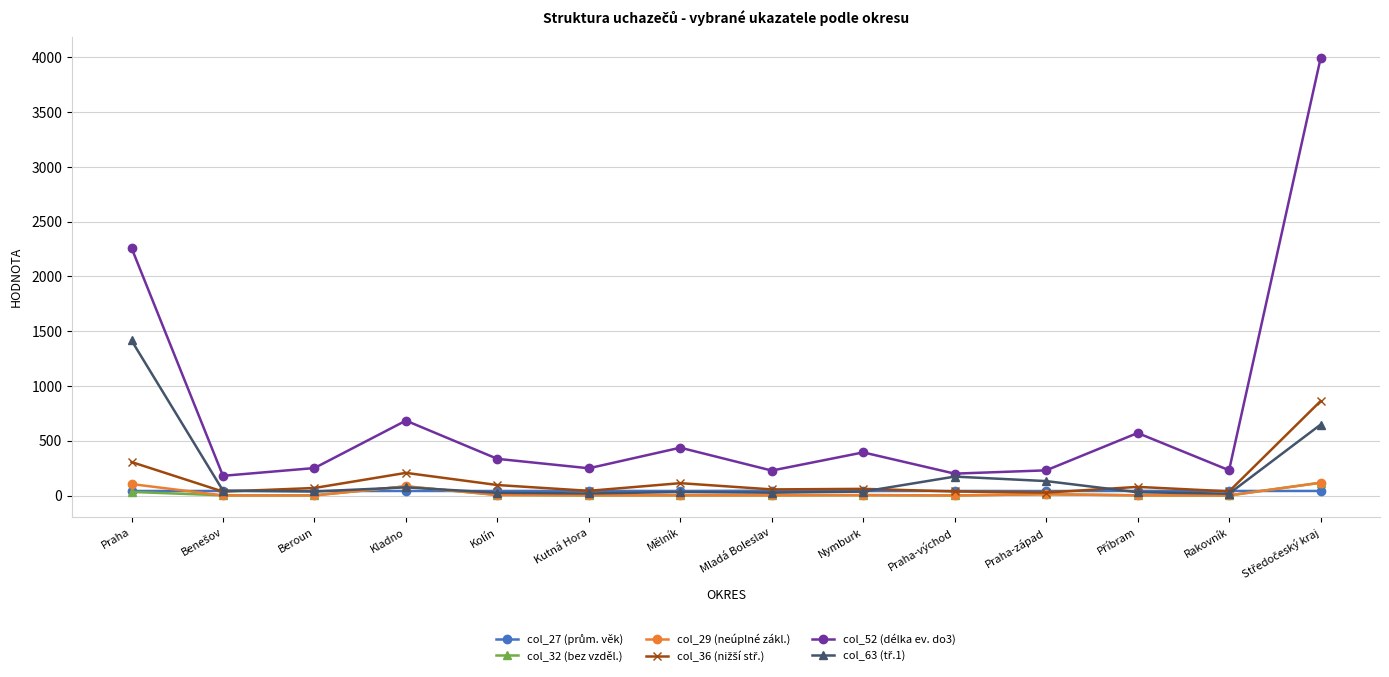

What is the difference between the highest and lowest values at Beroun?

250.0